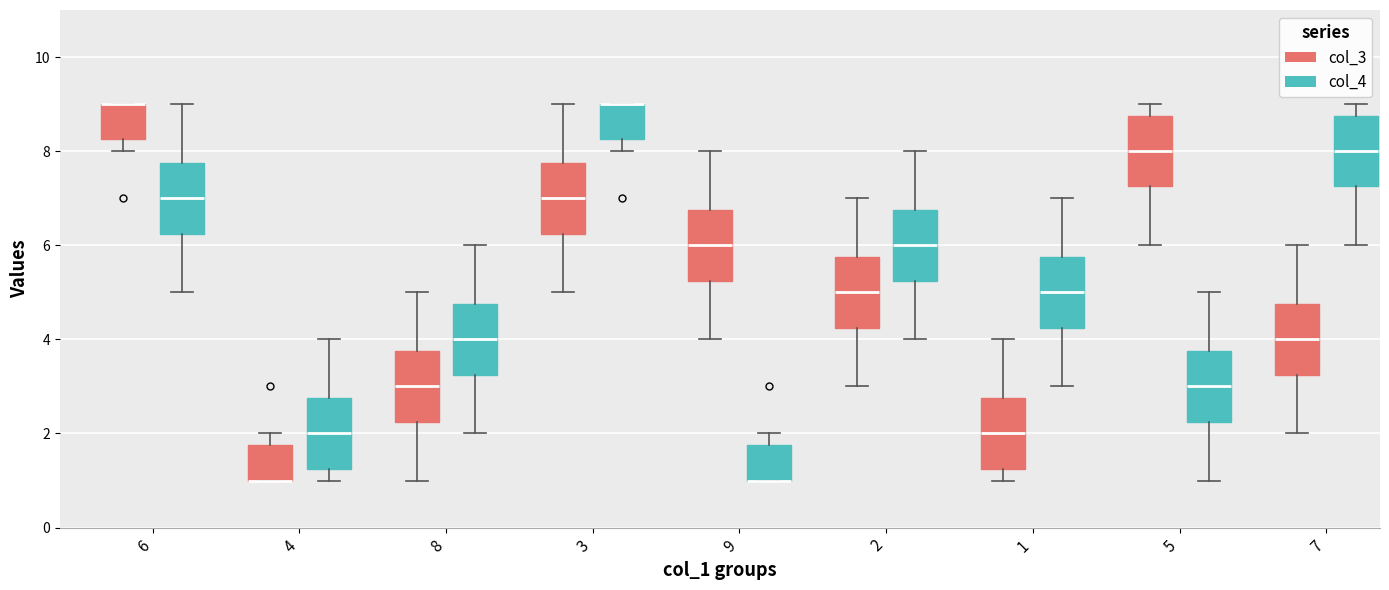

Reading left to right, transcribe this box plot: for each box, give where its median line is, the range the box spans, and where its two whiskers end, as read against the y-axis. The values are not printed on the chart, so give them approximately, as read against the axis.

6 (col_3): median 9.0 (drawn on the box's upper edge), box 8.2 to 9.0, whiskers 8.0 to 9.0
6 (col_4): median 7.0, box 6.2 to 7.8, whiskers 5.0 to 9.0
4 (col_3): median 1.0 (drawn on the box's lower edge), box 1.0 to 1.8, whiskers 1.0 to 2.0
4 (col_4): median 2.0, box 1.2 to 2.8, whiskers 1.0 to 4.0
8 (col_3): median 3.0, box 2.2 to 3.8, whiskers 1.0 to 5.0
8 (col_4): median 4.0, box 3.2 to 4.8, whiskers 2.0 to 6.0
3 (col_3): median 7.0, box 6.2 to 7.8, whiskers 5.0 to 9.0
3 (col_4): median 9.0 (drawn on the box's upper edge), box 8.2 to 9.0, whiskers 8.0 to 9.0
9 (col_3): median 6.0, box 5.2 to 6.8, whiskers 4.0 to 8.0
9 (col_4): median 1.0 (drawn on the box's lower edge), box 1.0 to 1.8, whiskers 1.0 to 2.0
2 (col_3): median 5.0, box 4.2 to 5.8, whiskers 3.0 to 7.0
2 (col_4): median 6.0, box 5.2 to 6.8, whiskers 4.0 to 8.0
1 (col_3): median 2.0, box 1.2 to 2.8, whiskers 1.0 to 4.0
1 (col_4): median 5.0, box 4.2 to 5.8, whiskers 3.0 to 7.0
5 (col_3): median 8.0, box 7.2 to 8.8, whiskers 6.0 to 9.0
5 (col_4): median 3.0, box 2.2 to 3.8, whiskers 1.0 to 5.0
7 (col_3): median 4.0, box 3.2 to 4.8, whiskers 2.0 to 6.0
7 (col_4): median 8.0, box 7.2 to 8.8, whiskers 6.0 to 9.0